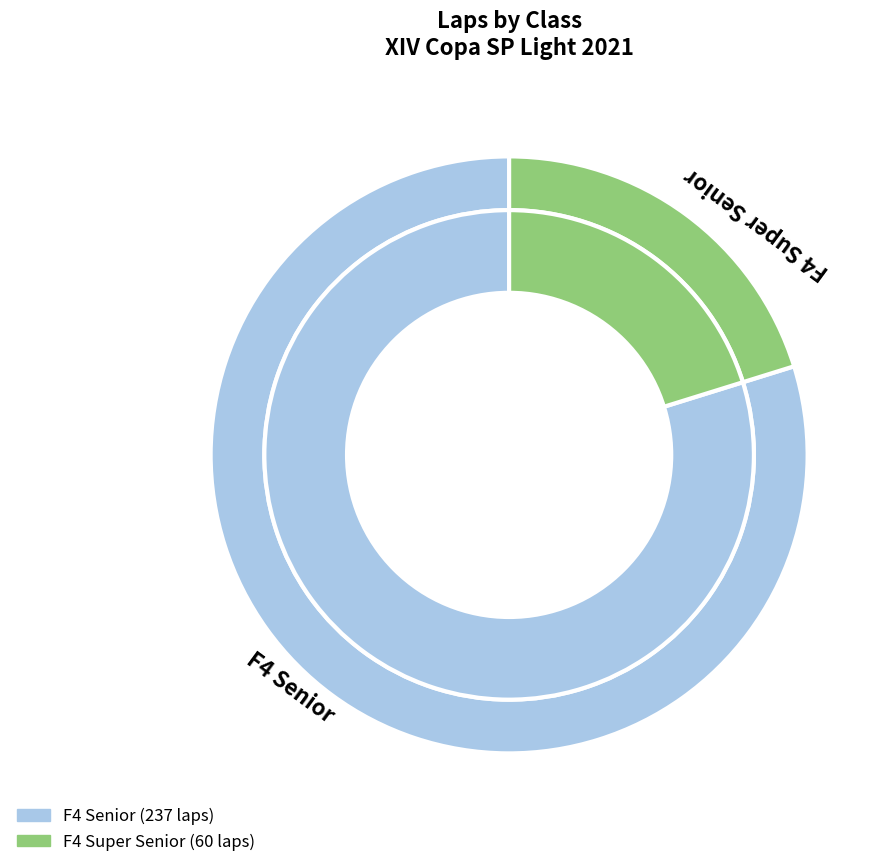

Does F4 Senior account for over 50% of the chart?

No